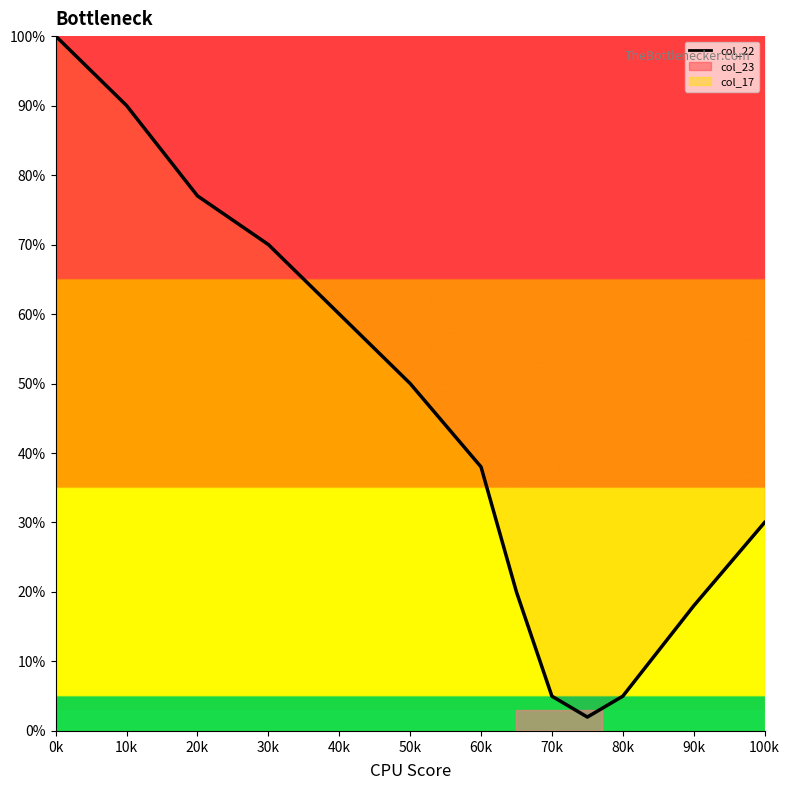

Reading left to right, what are all the values shown in this chart?

100	90	77	70	60	50	38	20	5	2	5	18	30